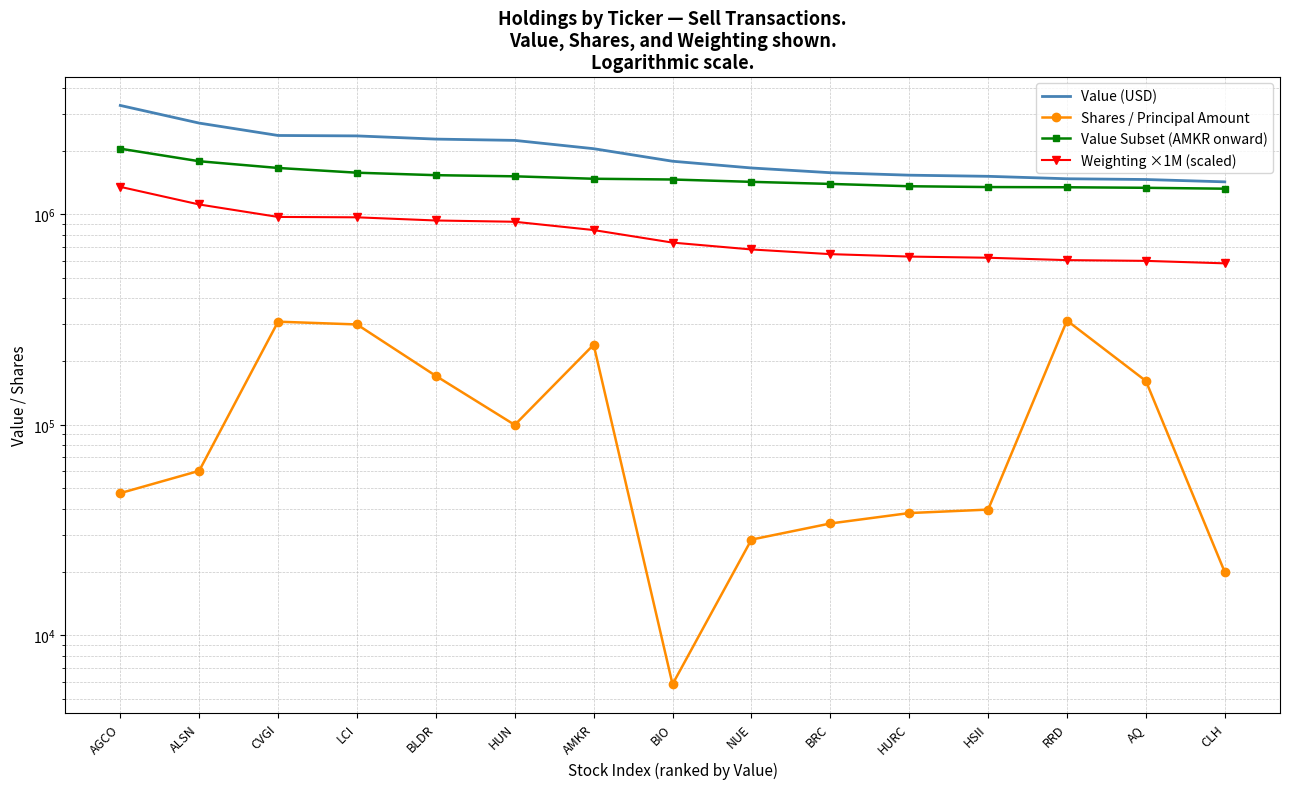

What is the label of the 11th point from the left?

HURC